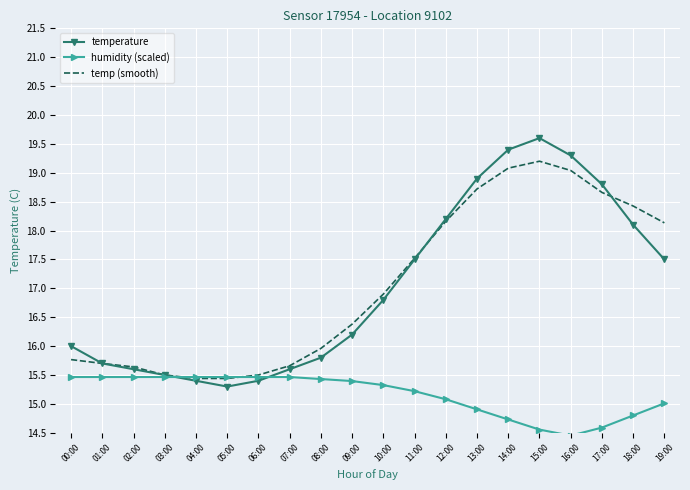

What position from the right is 11:00?

9